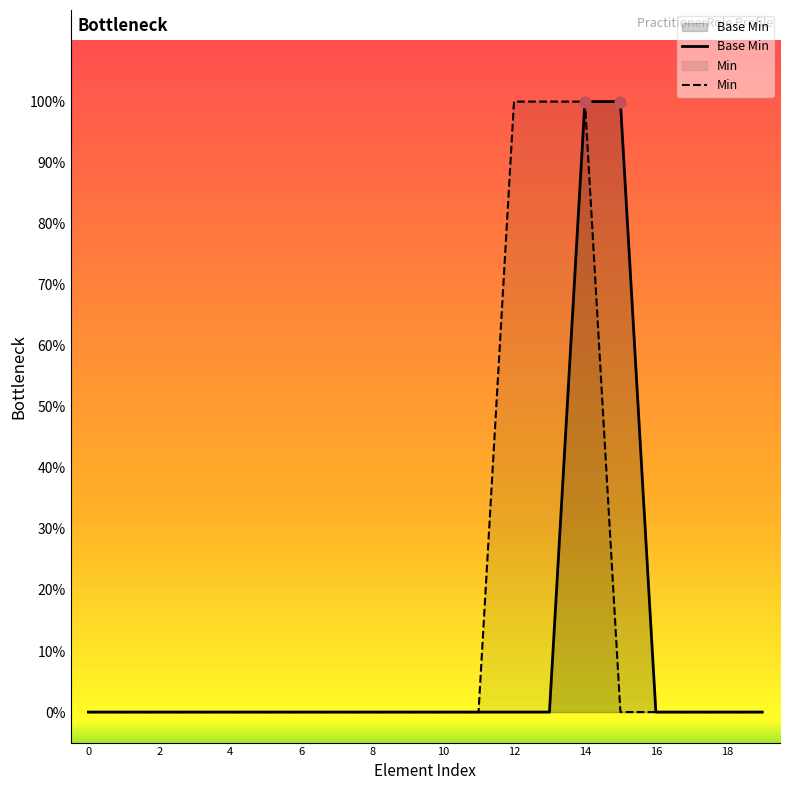

Which series has the largest Y range (max minus min)?

Base Min